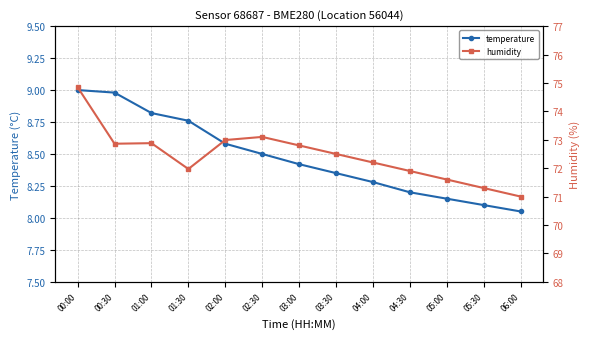

What is the minimum value shown in the chart?

8.1